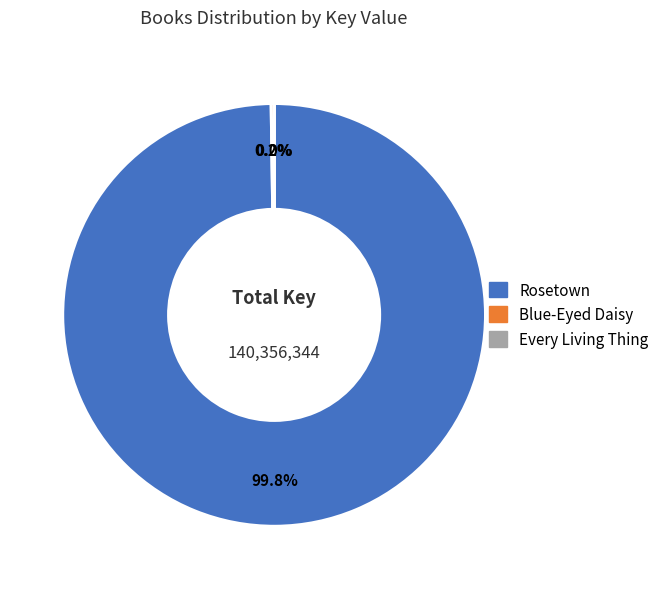

What portion of the pie excludes Rosetown?

0.2%